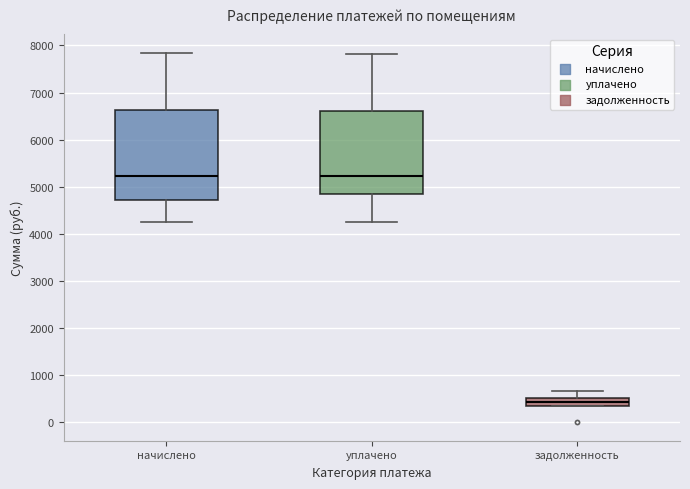

Which box's median line is the lowest?

задолженность